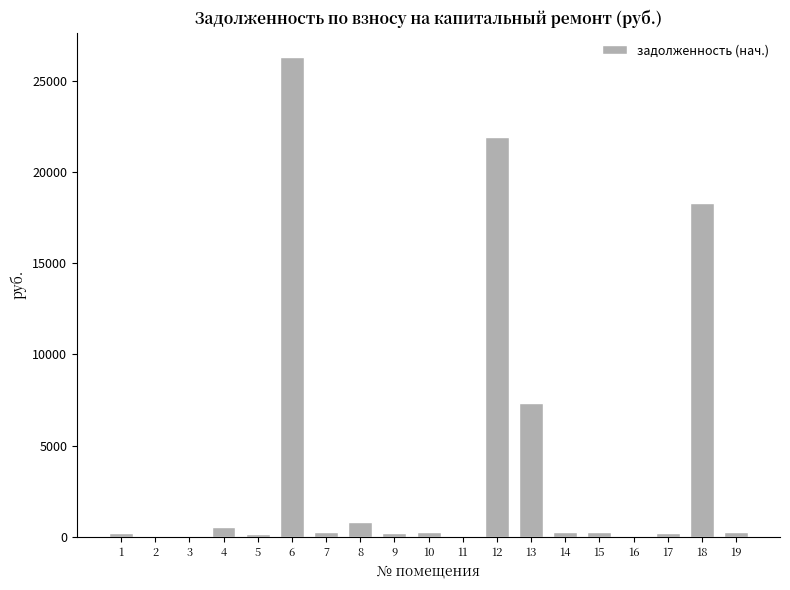

Is it true that the value at 13 is 11828.4?

False